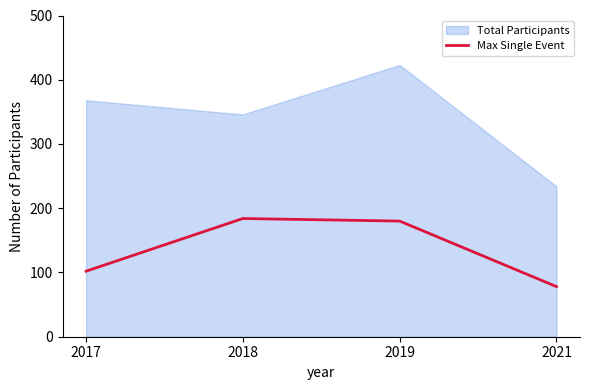

How many values in the Max Single Event series are below 180?

2